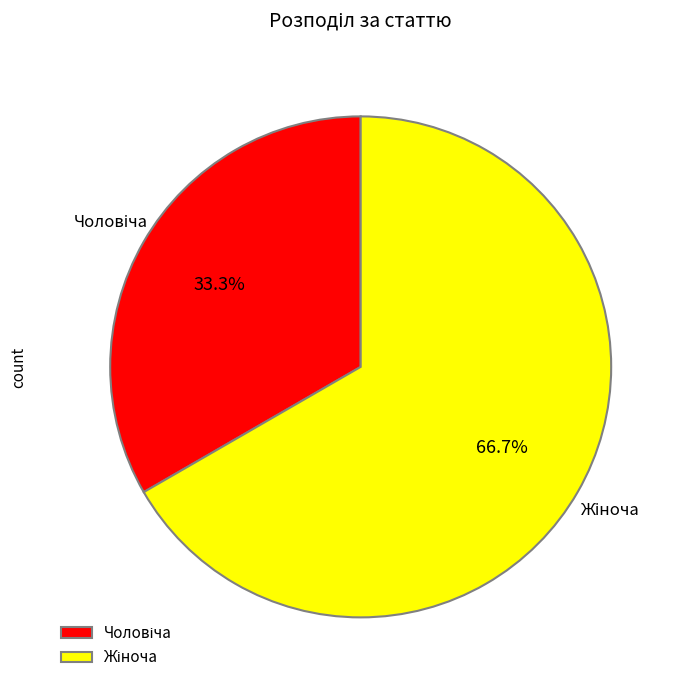

Is there a majority slice in this chart?

Yes